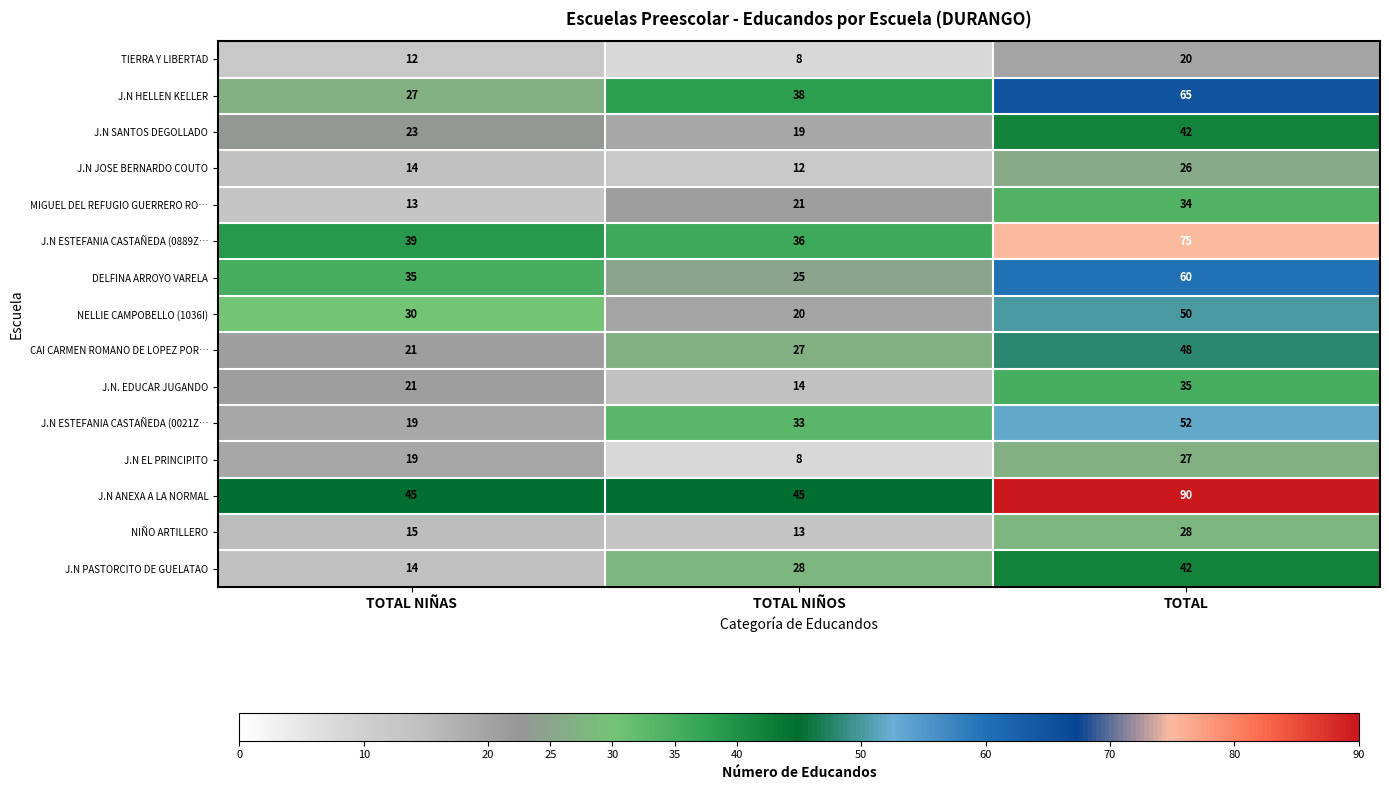

At which category does the chart reach its peak across all series?

TOTAL